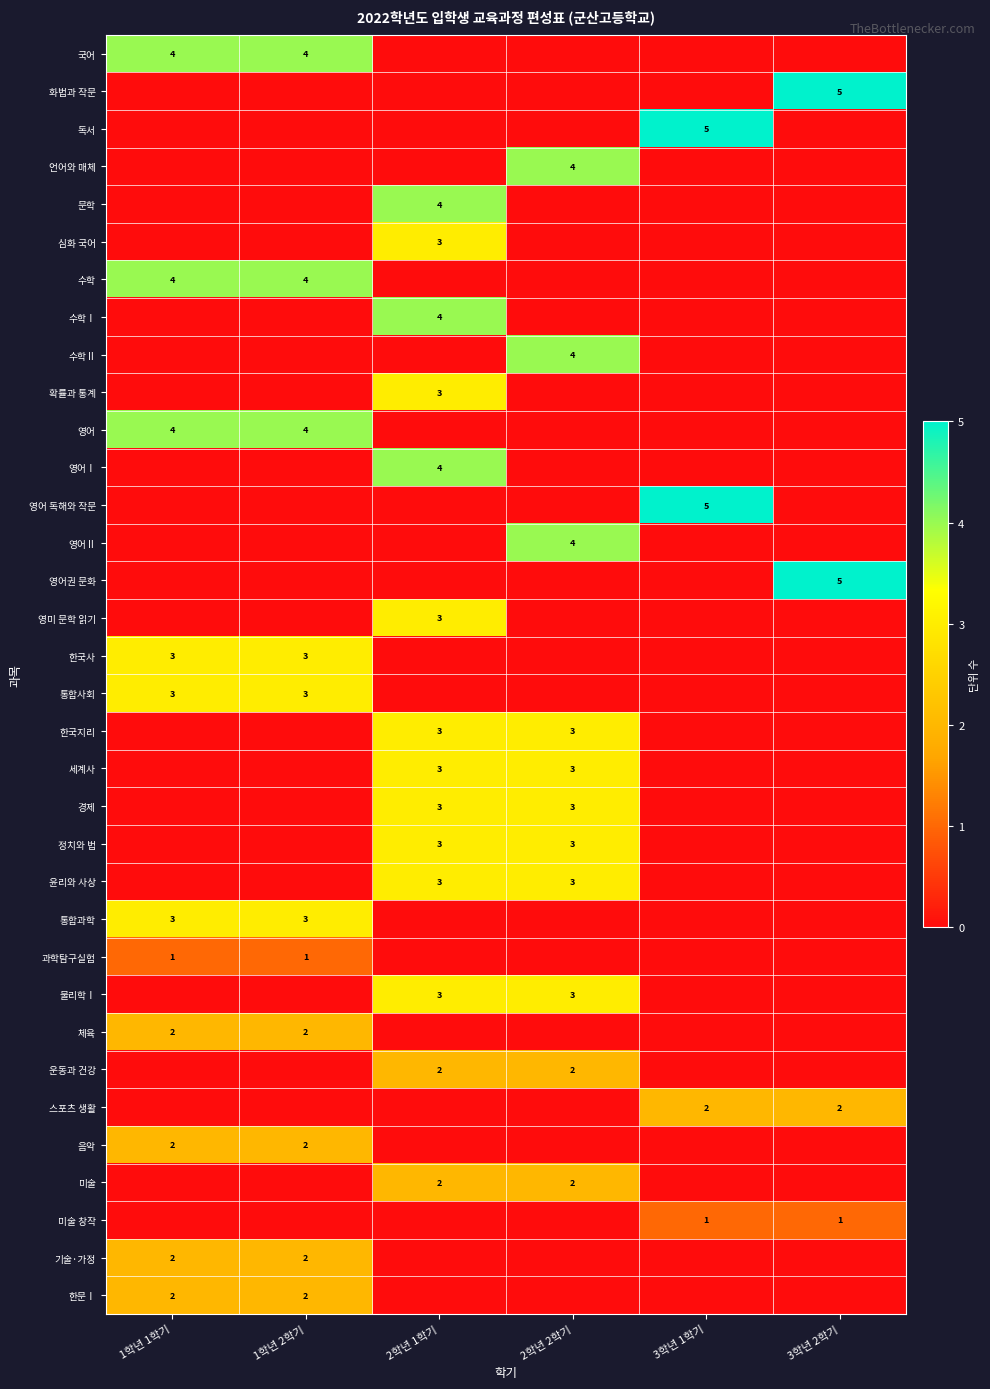

Is the value of 운동과 건강 at 2학년 2학기 greater than the value of 통합과학 at 1학년 2학기?

No